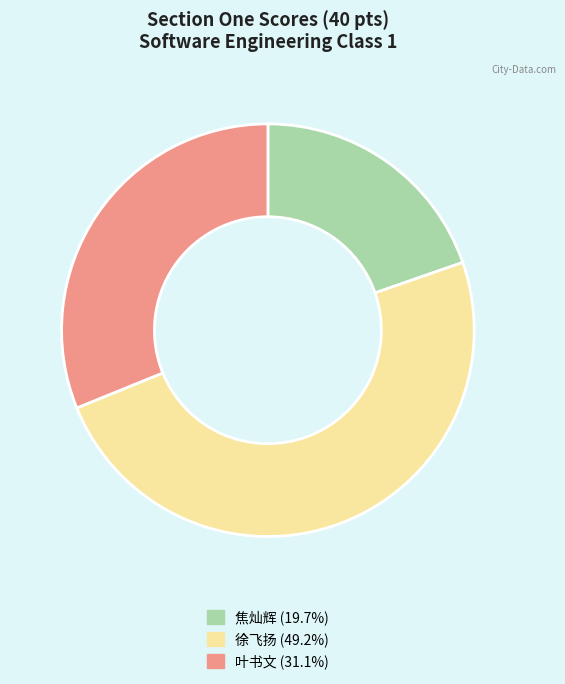

What is the ratio of the value at 焦灿辉 (19.7%) to the value at 徐飞扬 (49.2%)?

0.4